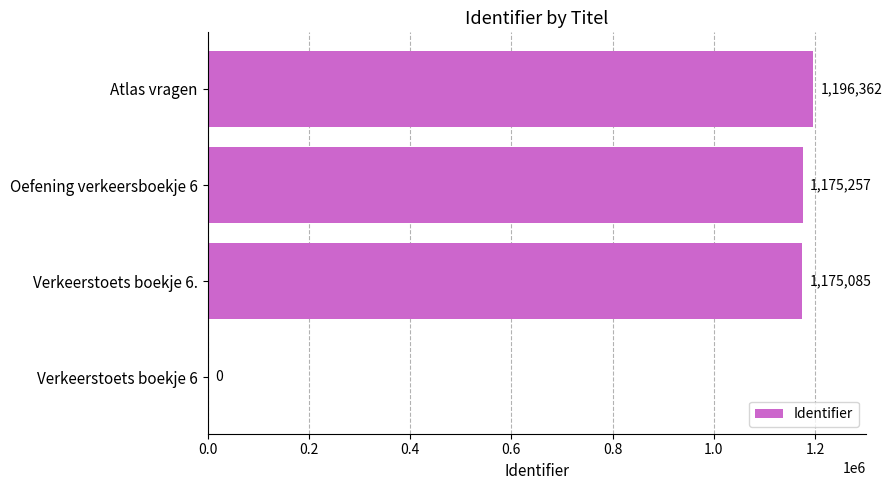

True or false: the data shows 1175085 at Verkeerstoets boekje 6..

True